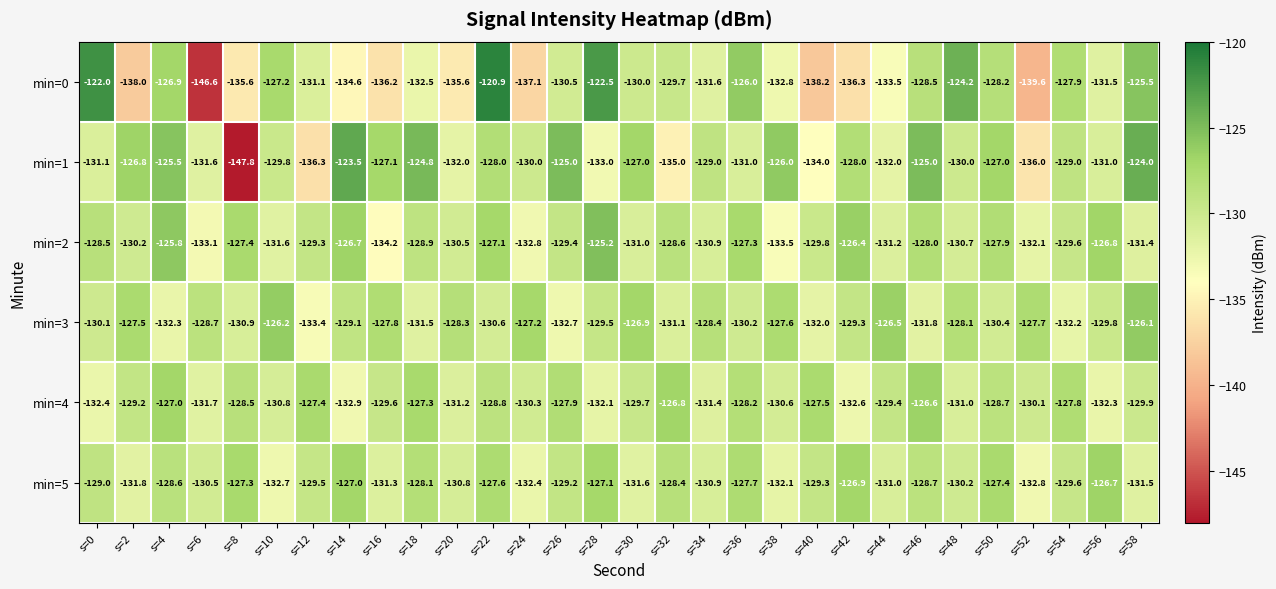

What is the average value of the min=0 series?

-131.4